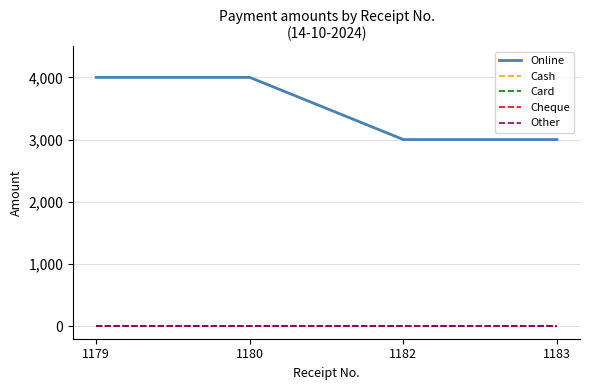

Is this an area chart (filled region under the line)?

No